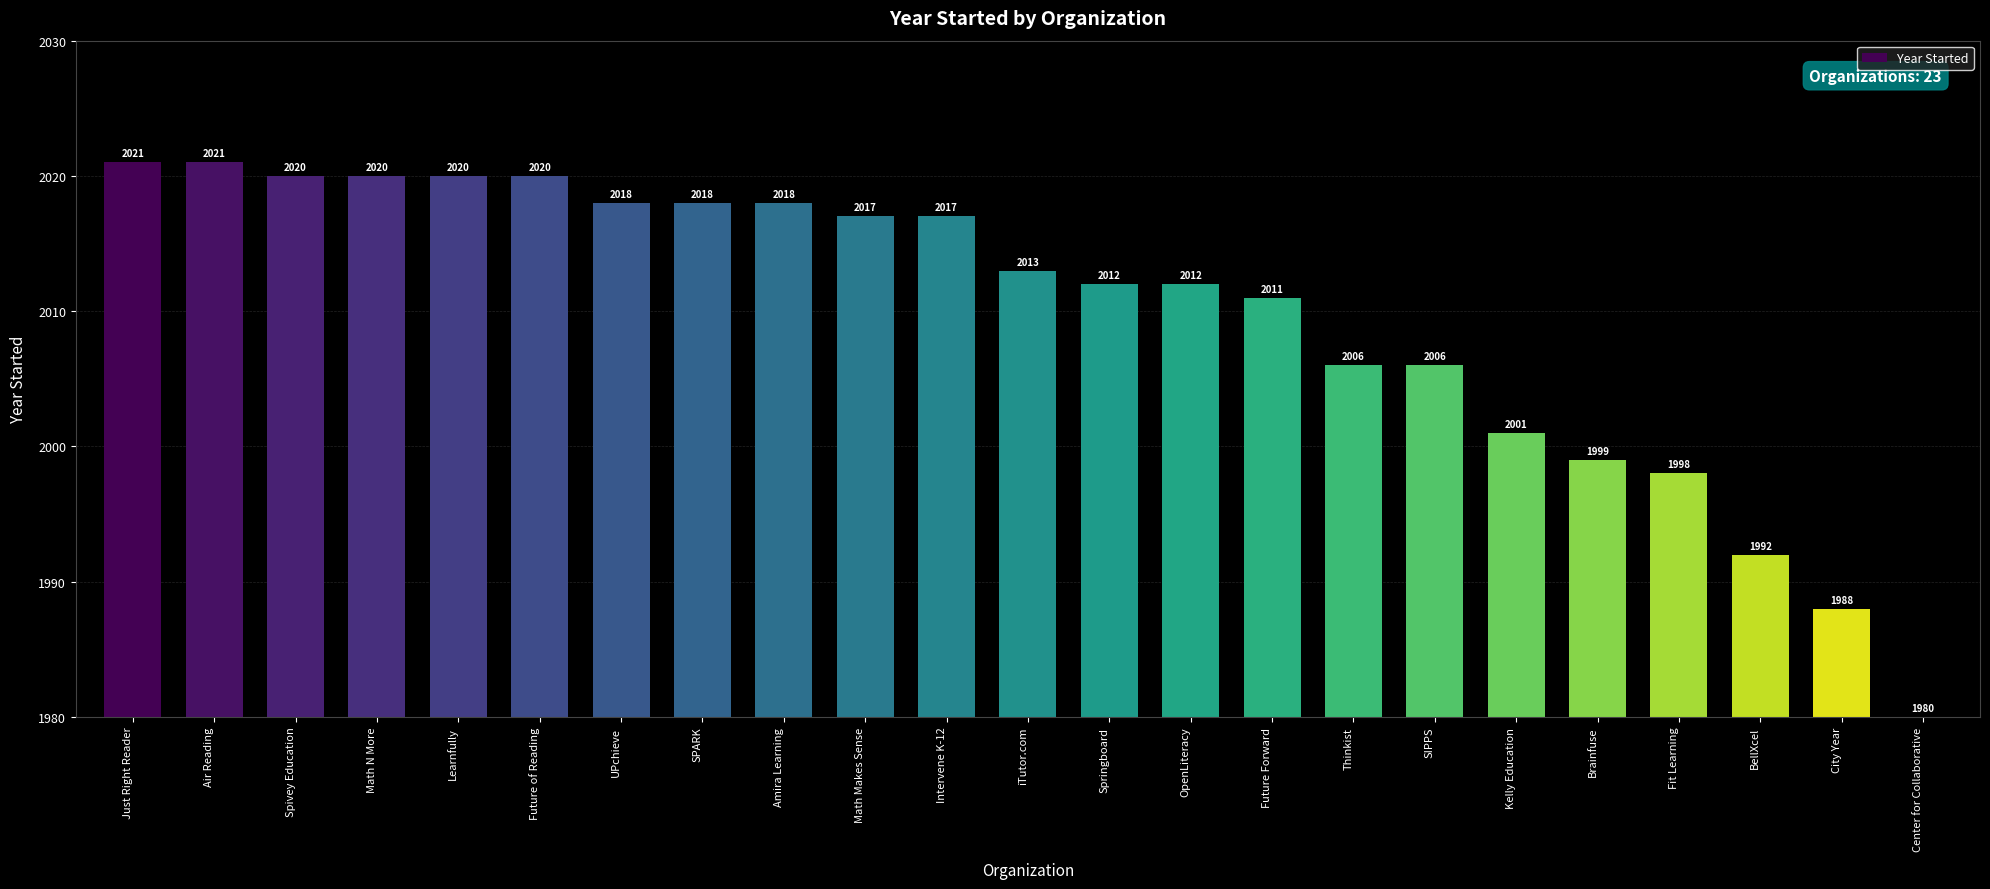

What is the label of the 4th bar from the left?

Math N More